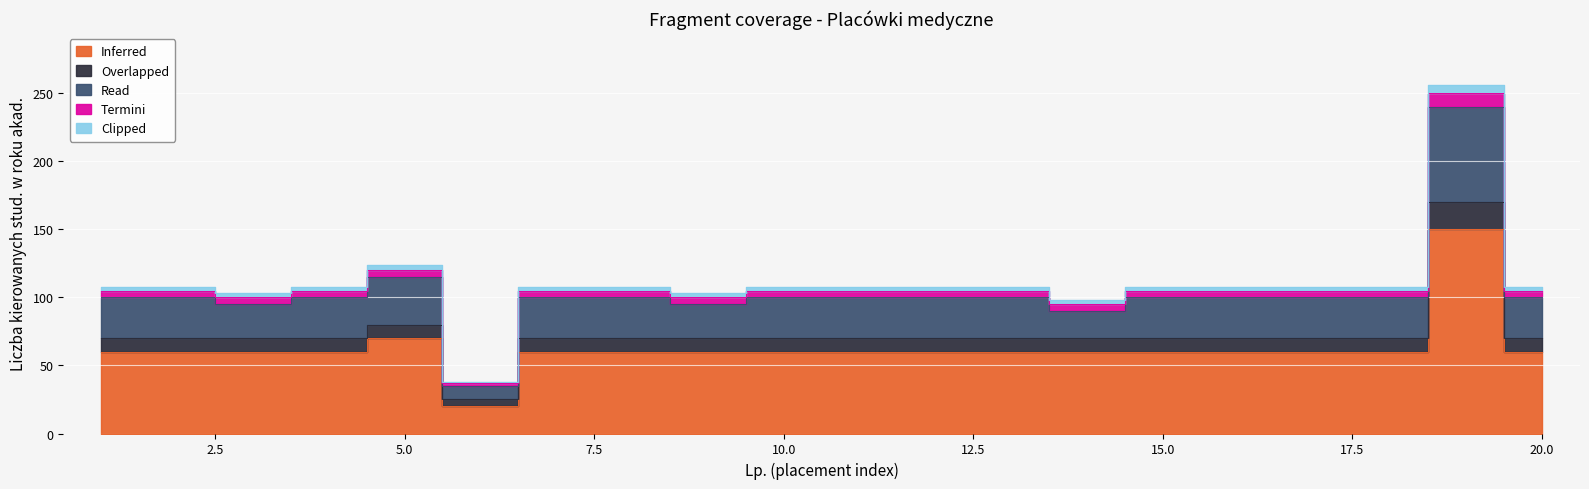

Where does the Termini series first go above 108?

5